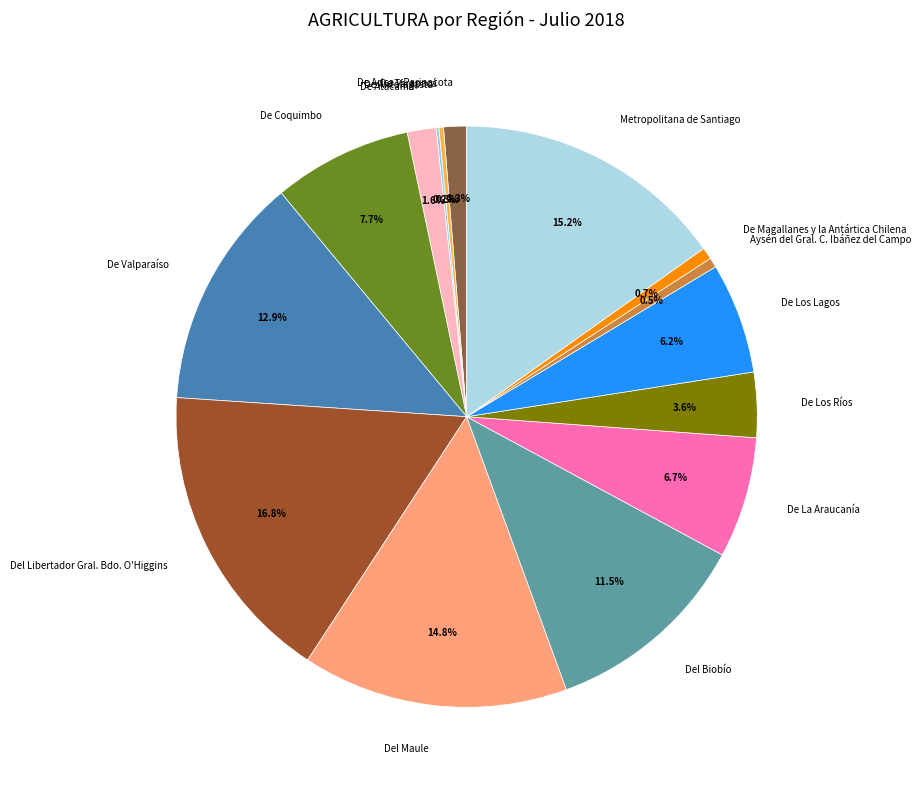

Does De Valparaíso account for over 50% of the chart?

No